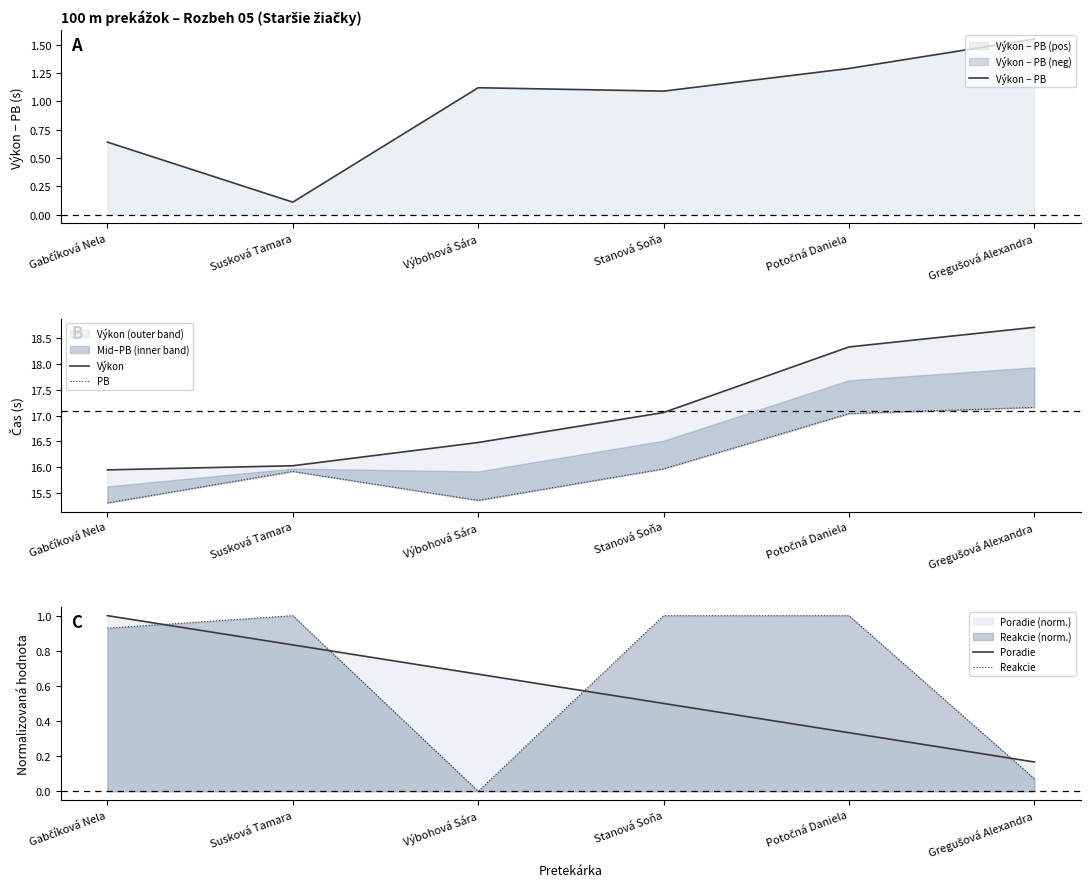

Reading left to right, extract all data points from this chart.

Výkon − PB: 0.6	0.1	1.1	1.1	1.3	1.6
Výkon: 15.9	16.0	16.5	17.1	18.3	18.7
PB: 15.3	15.9	15.4	16.0	17.0	17.2
Poradie: 1.0	0.8	0.7	0.5	0.3	0.2
Reakcie: 0.9	1.0	0.0	1.0	1.0	0.1